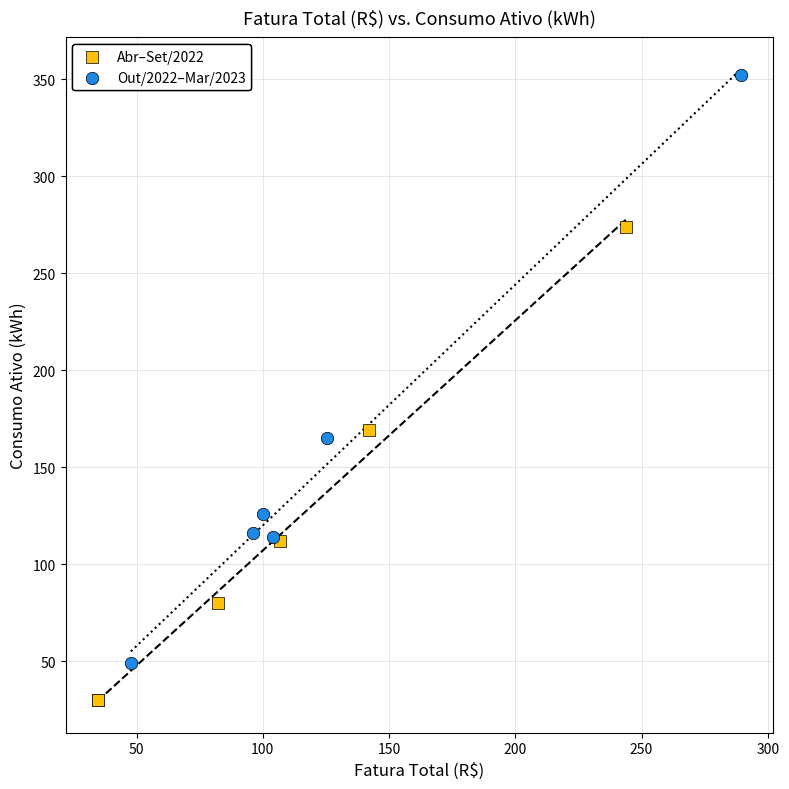

Which series reaches the maximum Y coordinate?

Out/2022–Mar/2023